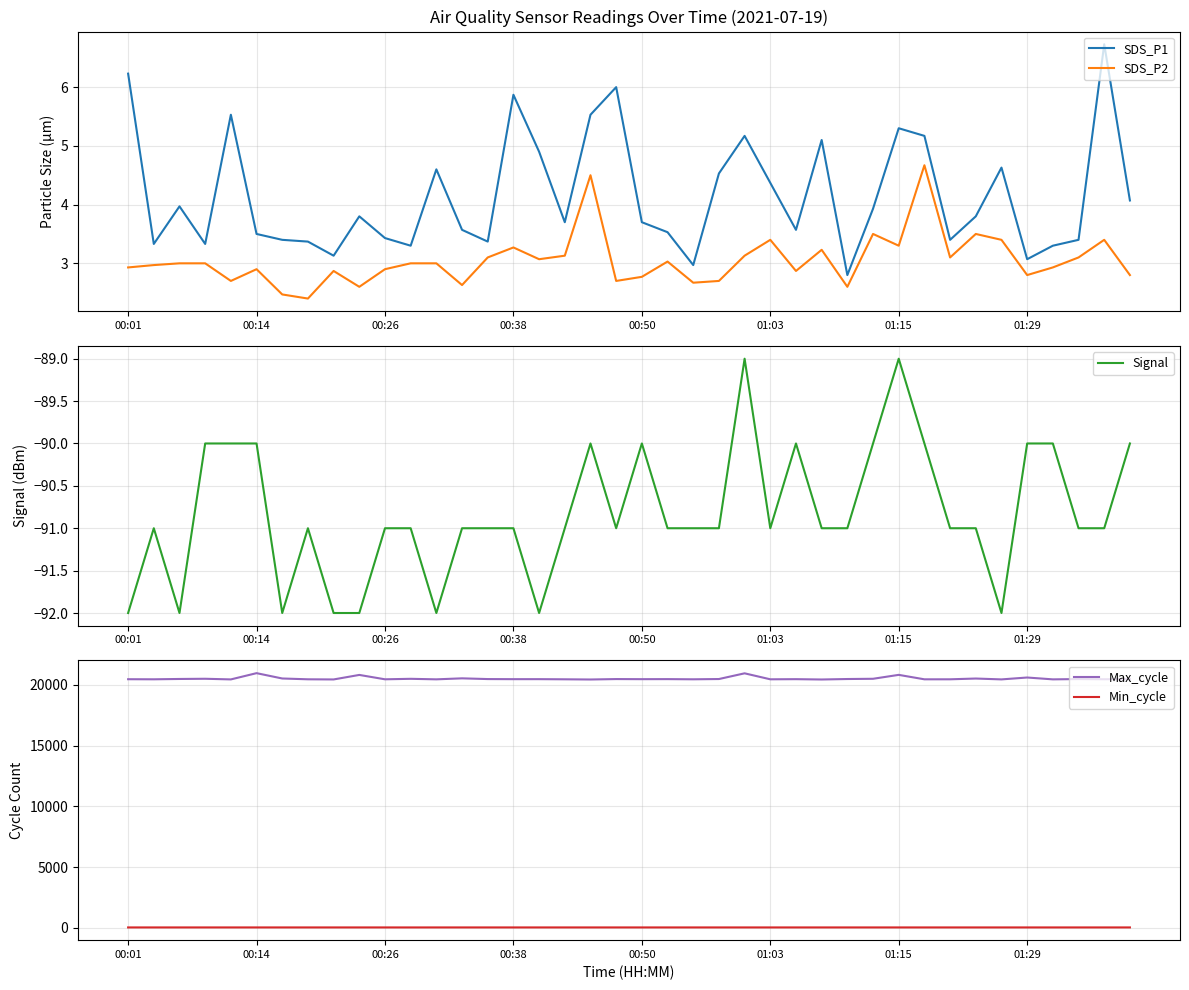

What is the highest value of the Min_cycle series?

29